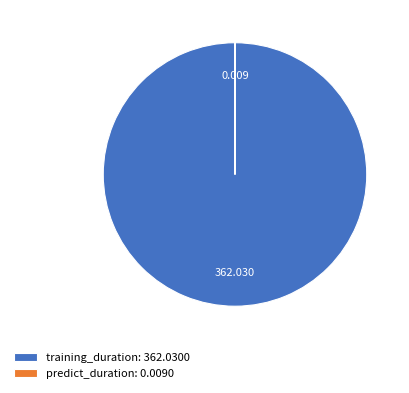

Is there any slice that represents more than half of the pie?

Yes